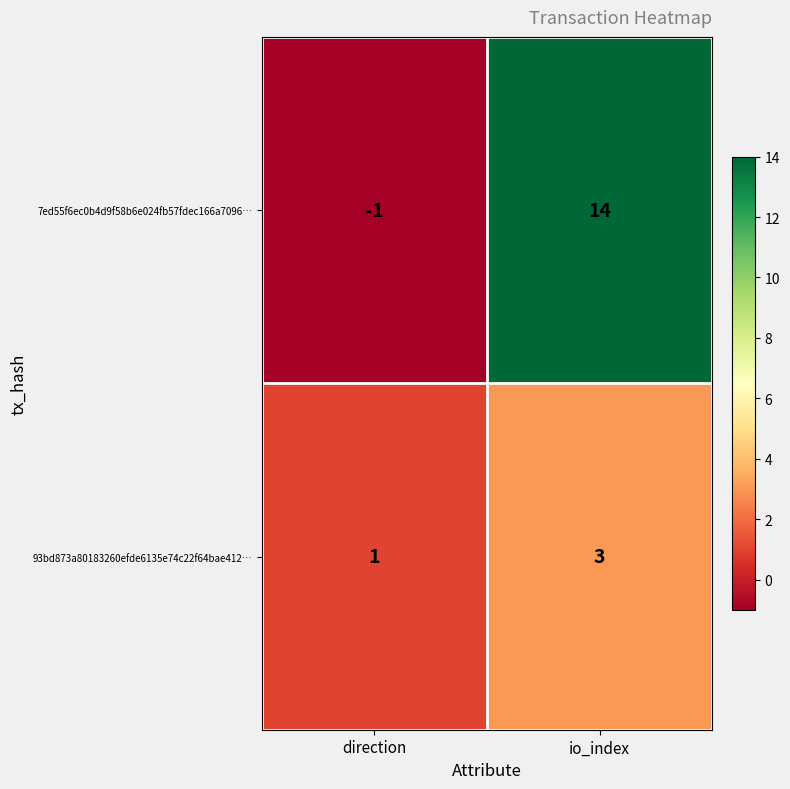

The value of 93bd873a80183260efde6135e74c22f64bae412… at direction is 2. True or false?

False